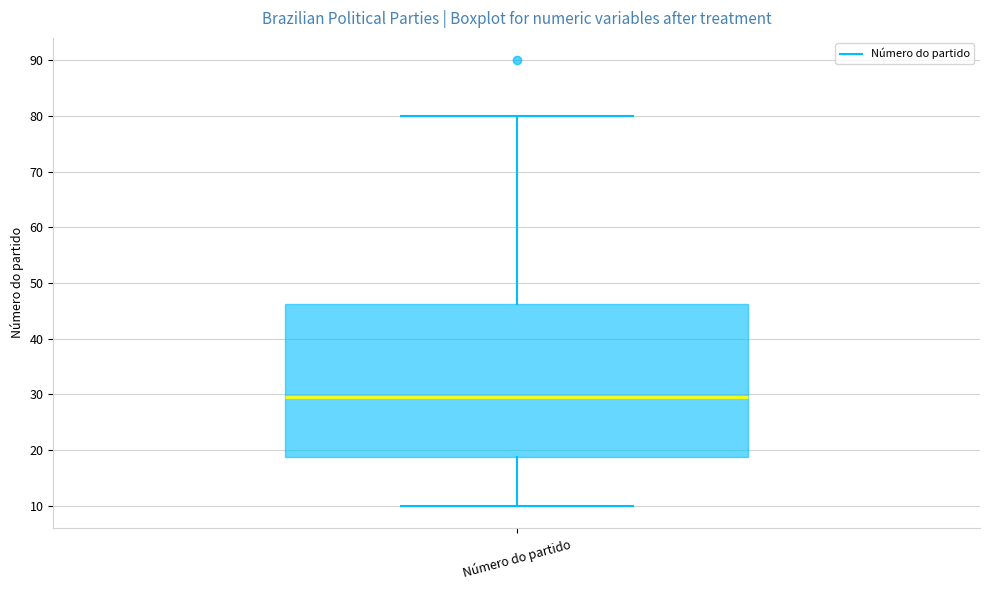

Transcribe this box plot: give where the median line is, the range the box spans, and where the two whiskers end, as read against the y-axis. The values are not printed on the chart, so give them approximately, as read against the axis.

median 30, box 19 to 46, whiskers 10 to 80